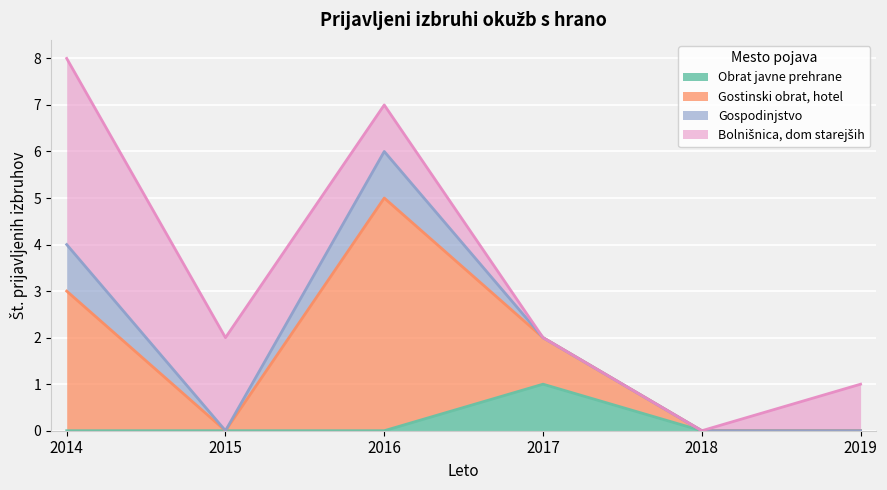

List the labels in order of Gostinski obrat, hotel value, largest first.

2016, 2014, 2017, 2015, 2018, 2019